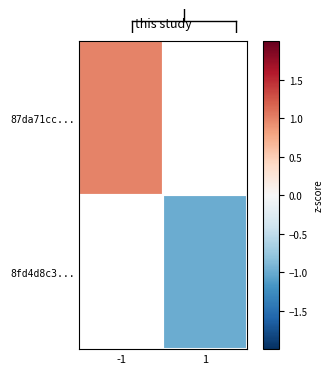

At how many categories does at least one series exceed 0?

1